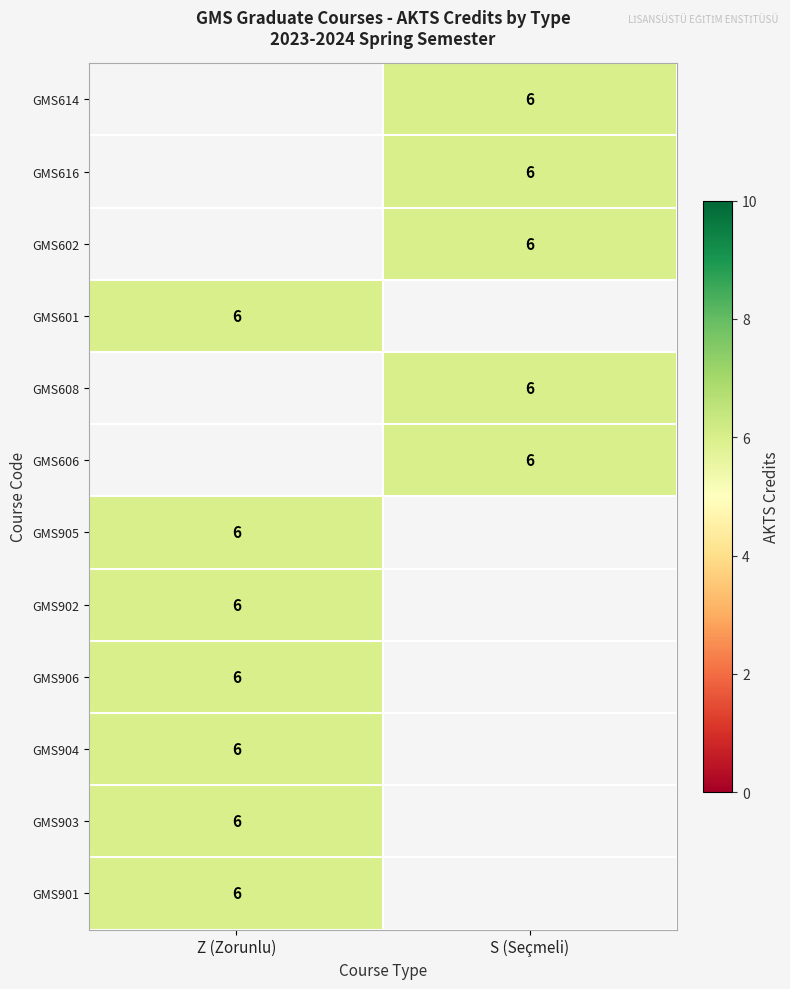

How many positive values does the GMS901 series have?

1